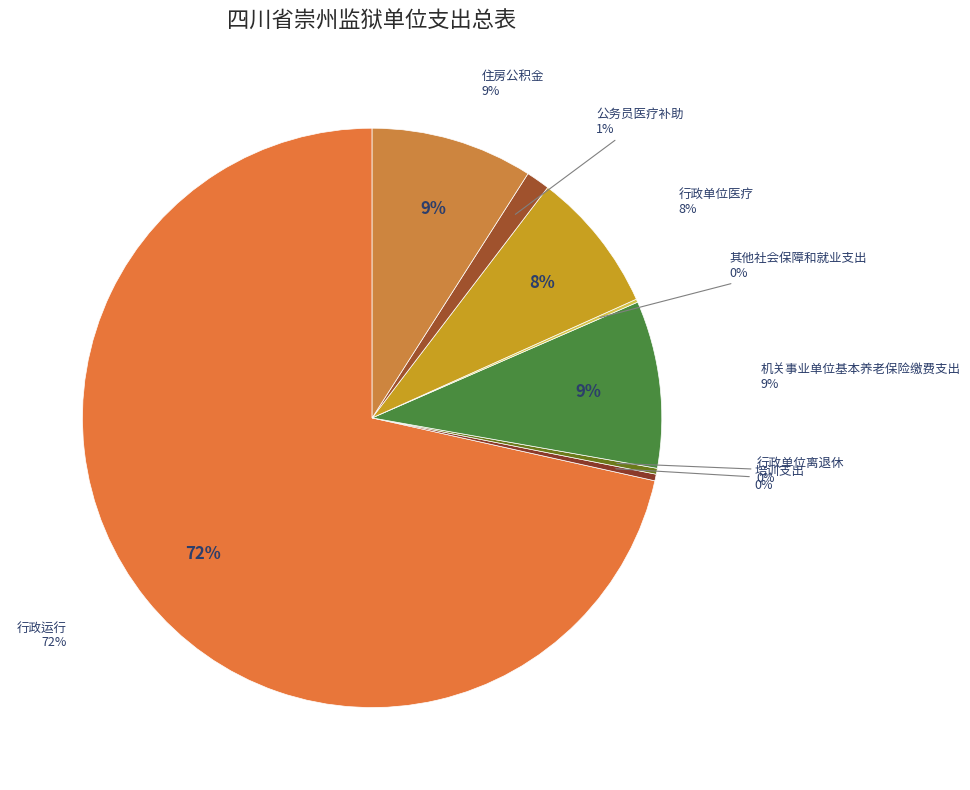

How many slices are in this pie chart?

8